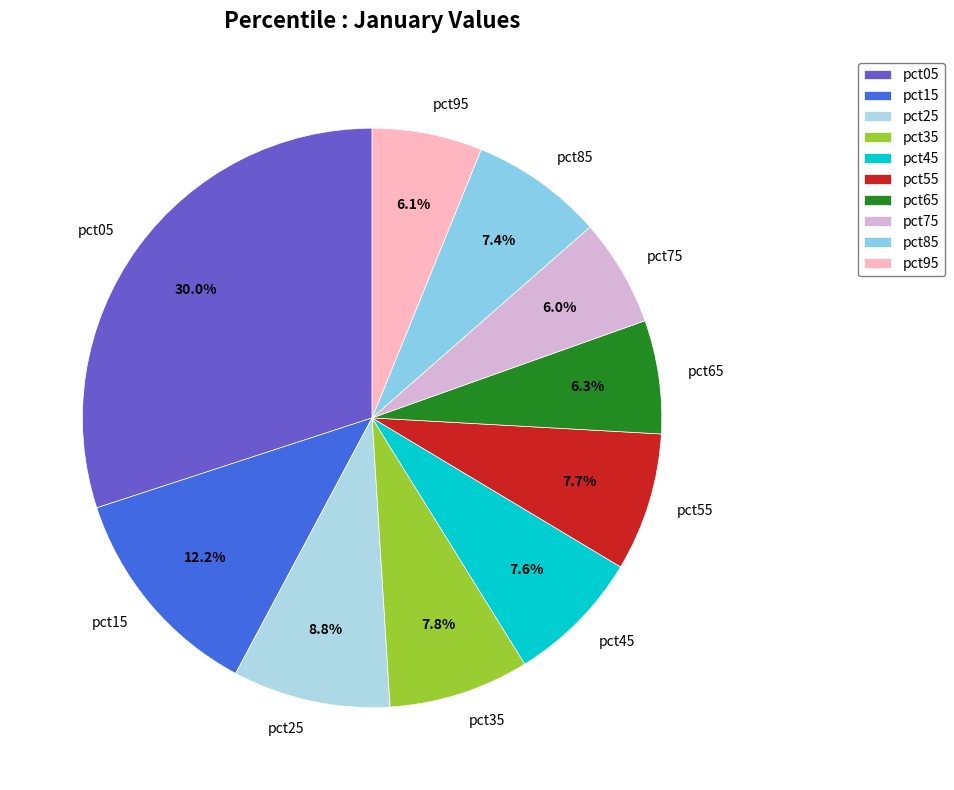

To the nearest percent, what is the difference between the largest and smallest slice percentages?

24%